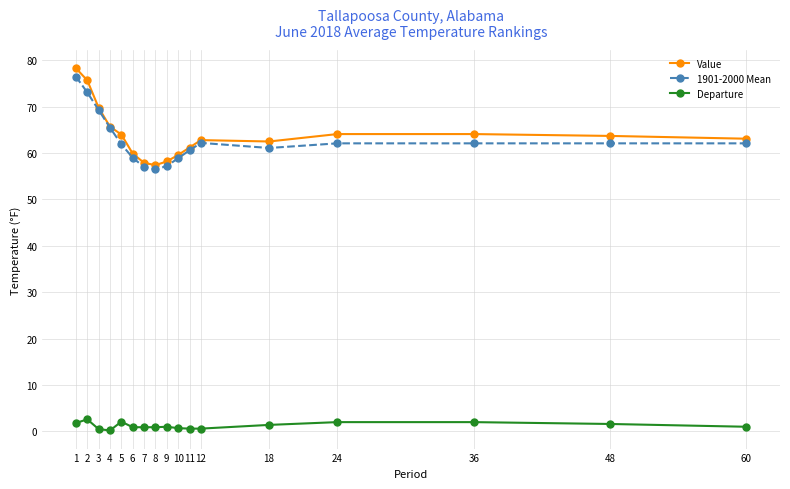

What is the greatest value displayed?

78.3